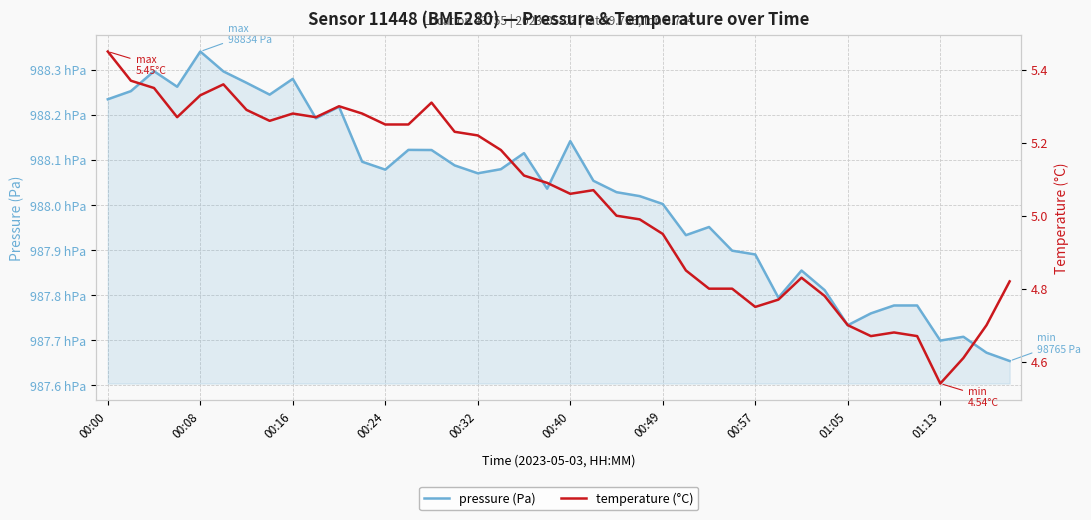

What is the average value of the pressure series?

98802.1